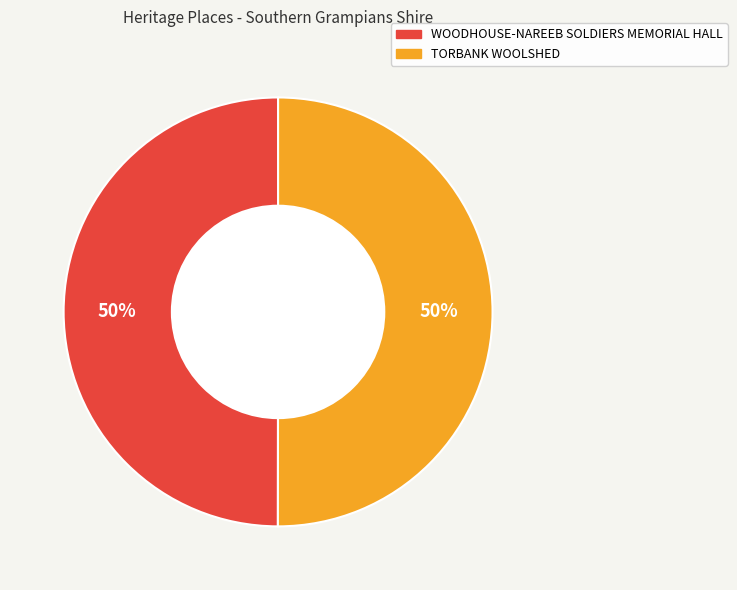

What is the ratio of the value at WOODHOUSE-NAREEB SOLDIERS MEMORIAL HALL to the value at TORBANK WOOLSHED?

1.0